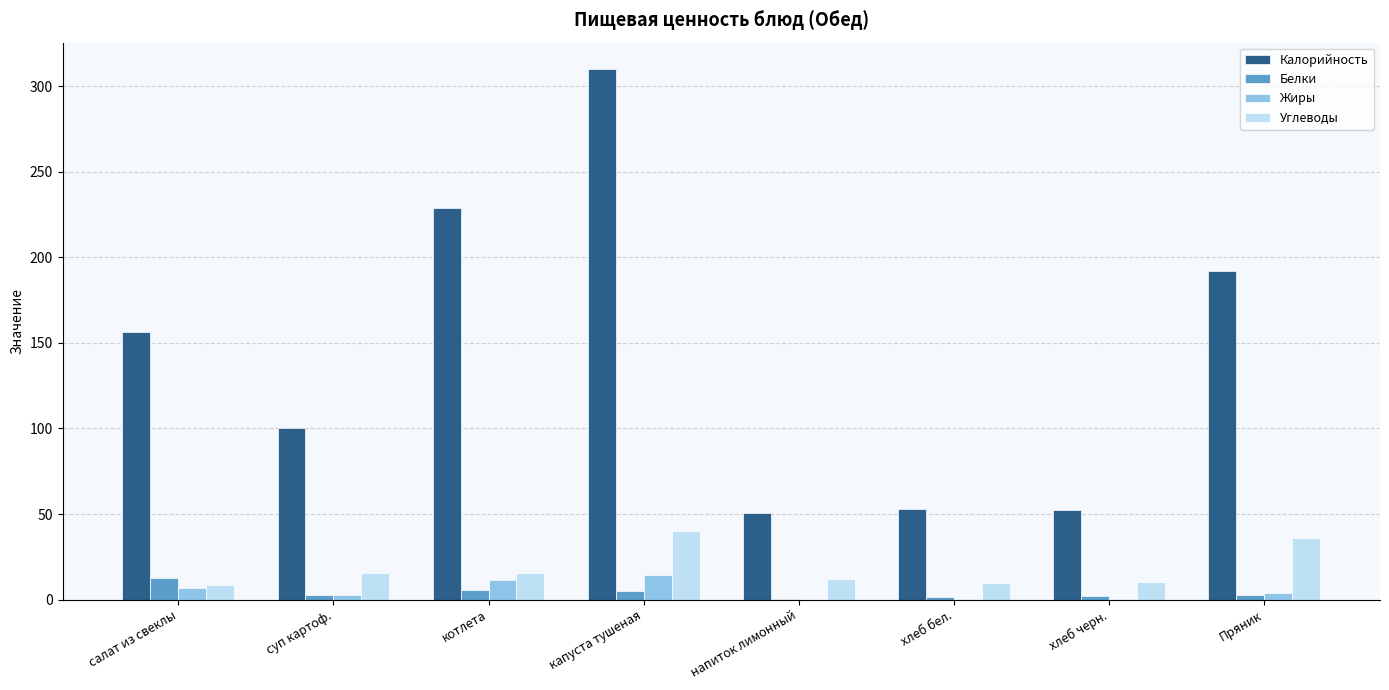

Is the value of Белки at суп картоф. greater than the value of Жиры at котлета?

No